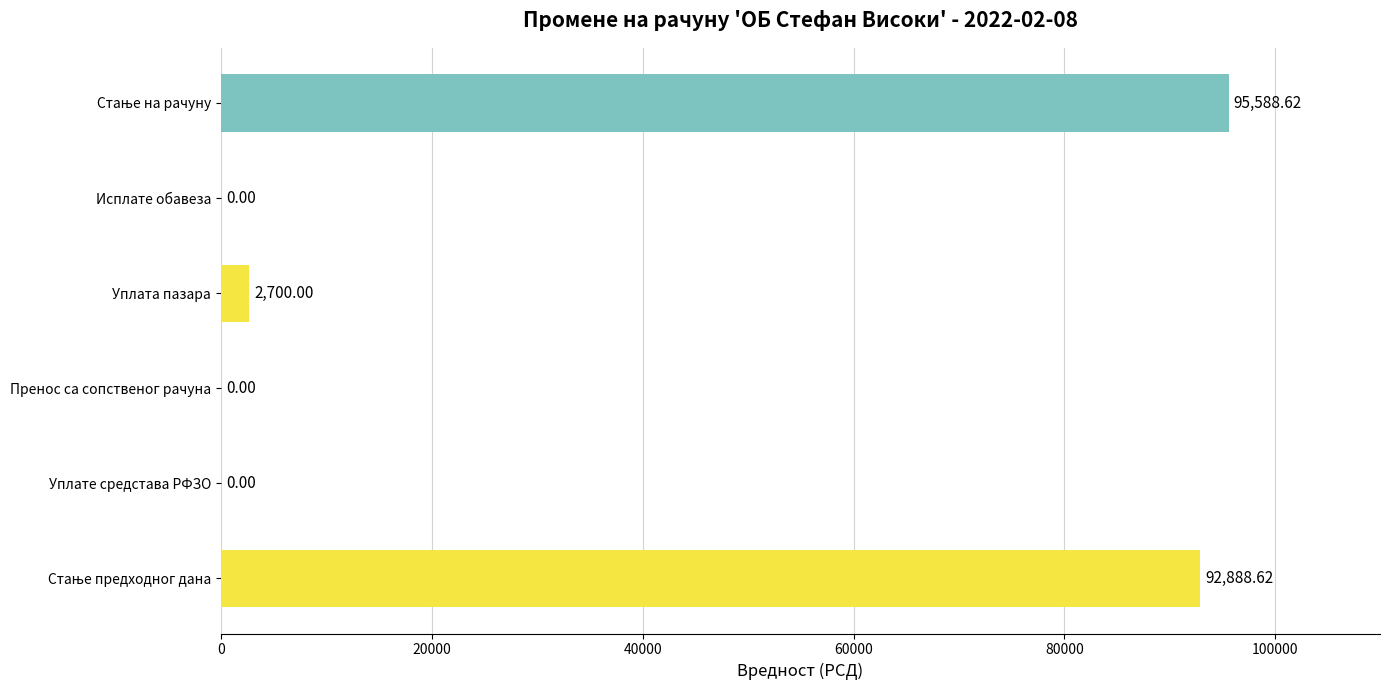

Are the bars grouped side by side (vs. stacked)?

No